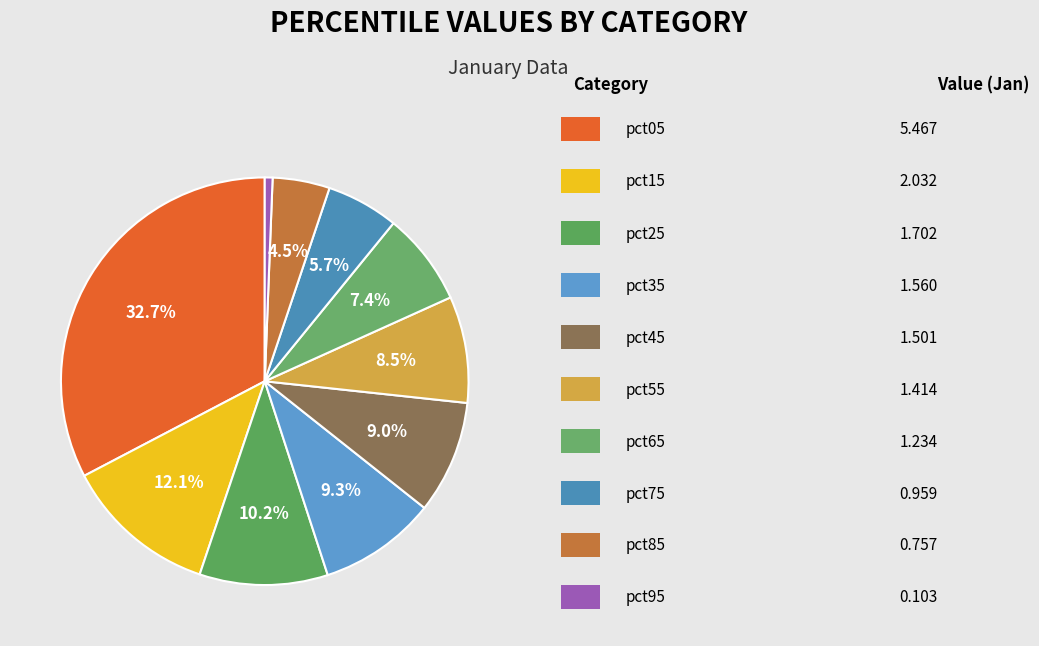

What is the smallest slice in the pie chart?

pct95